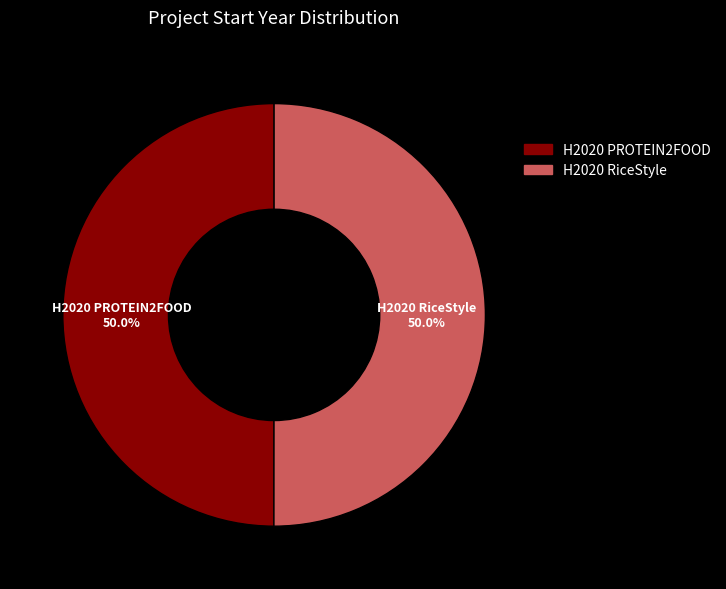

Combined, what portion of the pie is H2020 PROTEIN2FOOD and H2020 RiceStyle?

100.0%